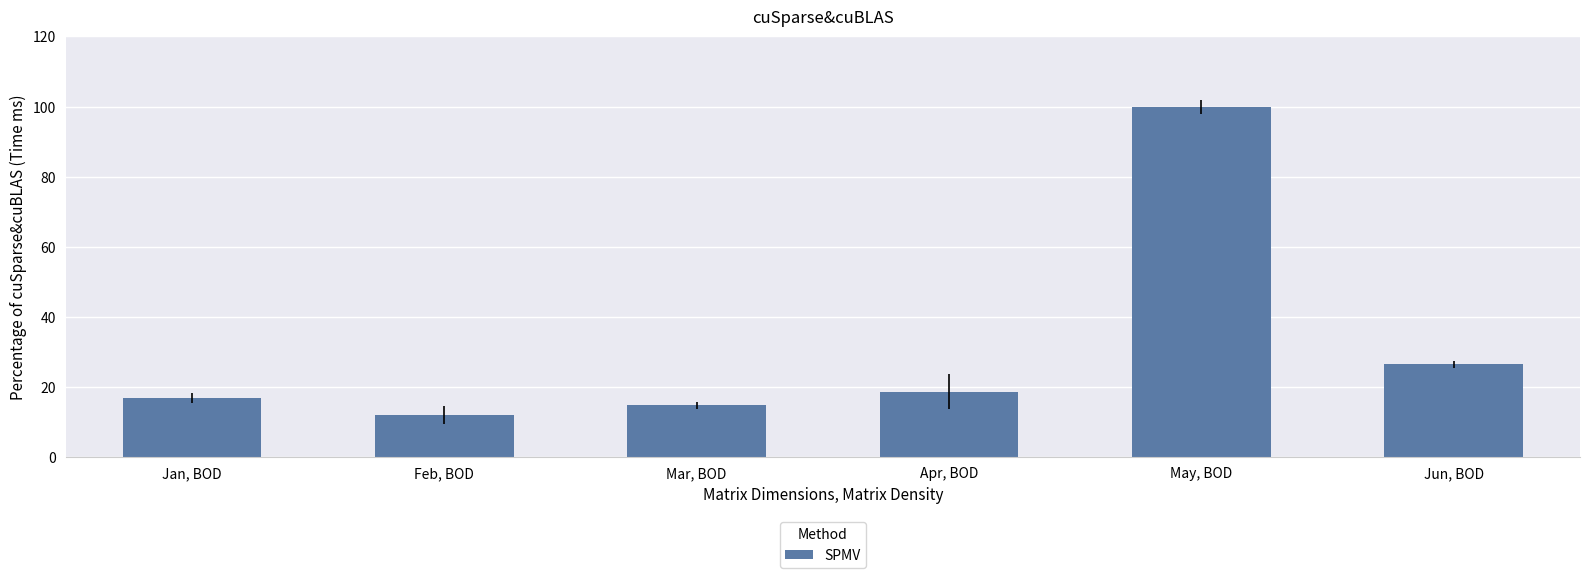

Is it true that the value at Mar, BOD is 14.8?

True